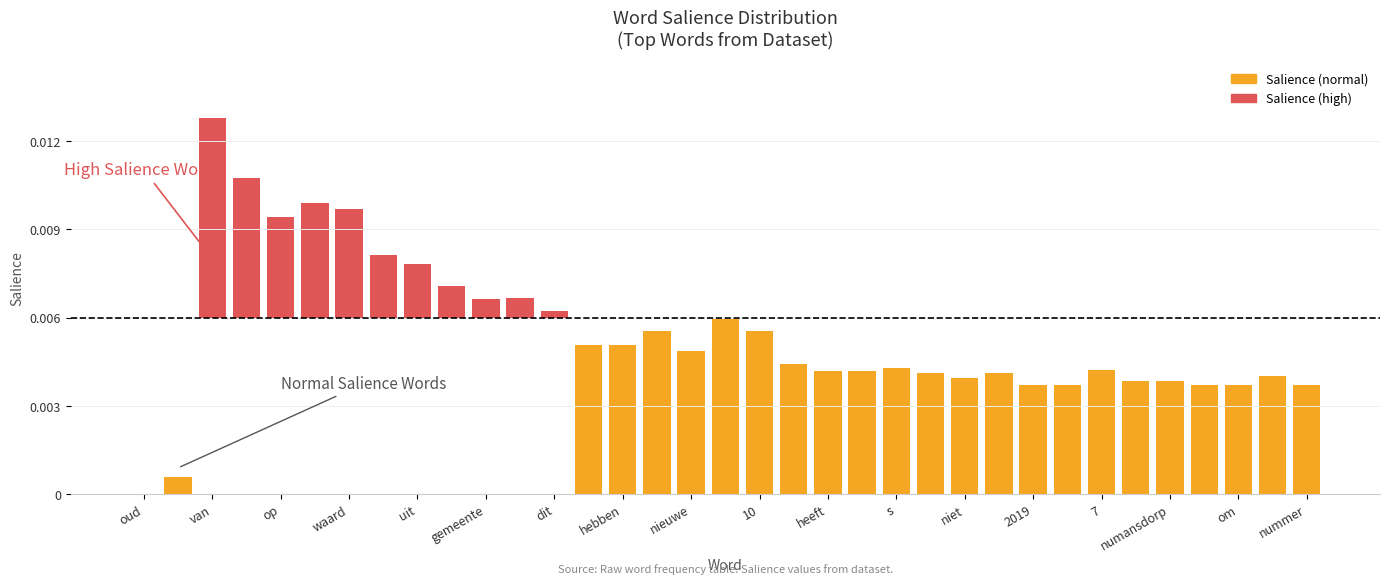

What are all the series names shown in the legend?

Salience (normal), Salience (high)